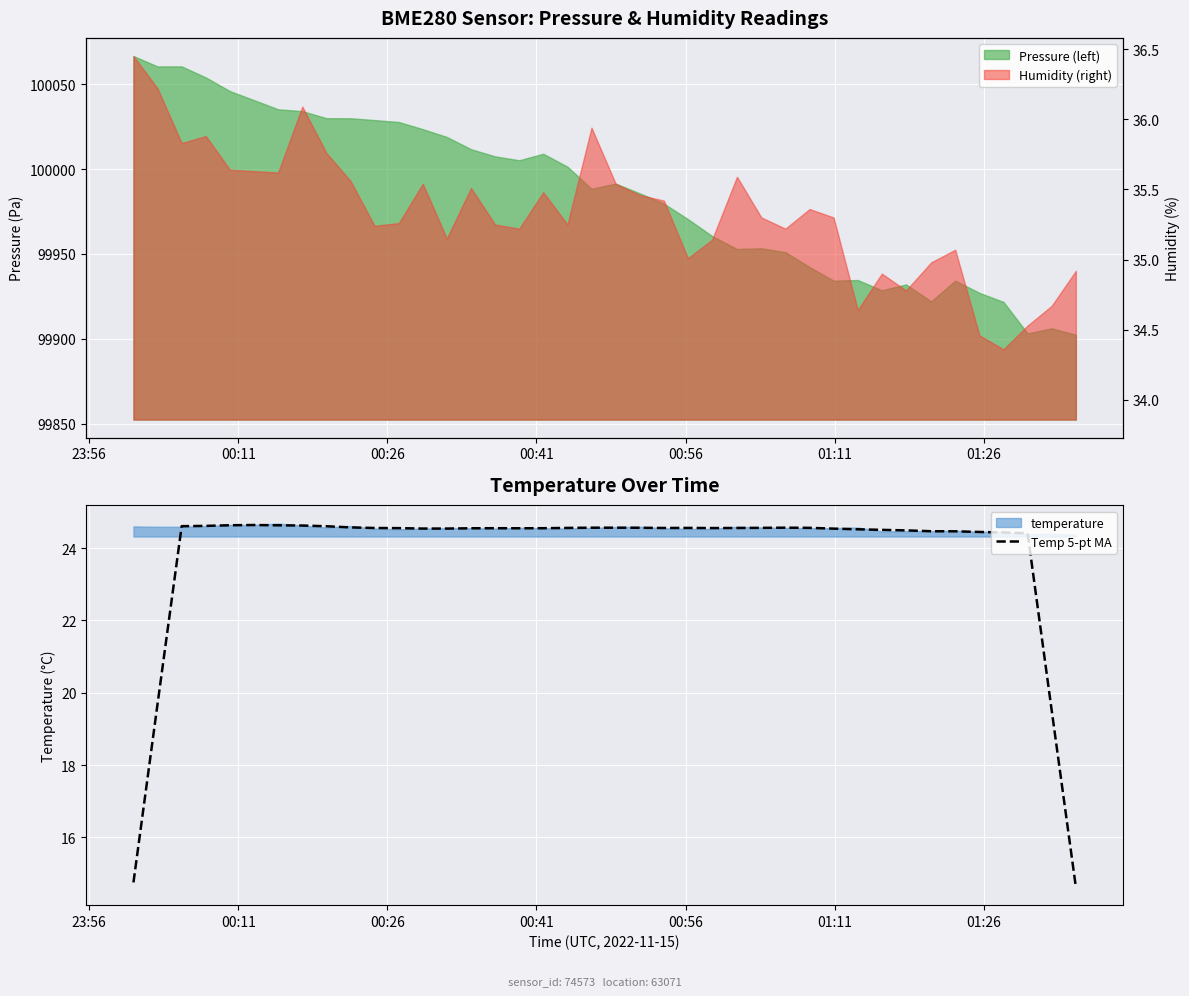

What is the minimum value for Temp 5-pt MA?

14.6